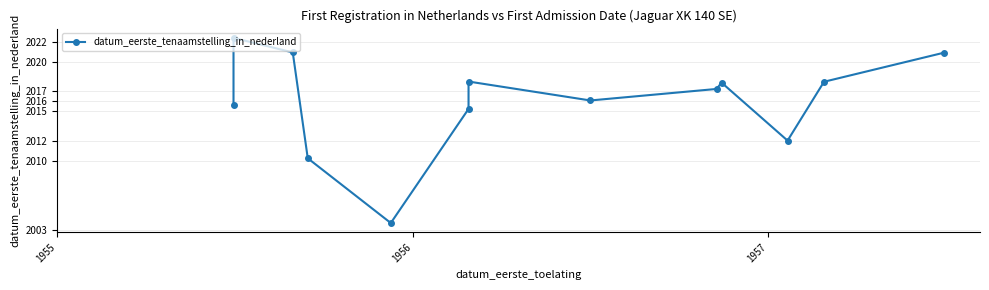

Which label corresponds to the largest value in the chart?

1956